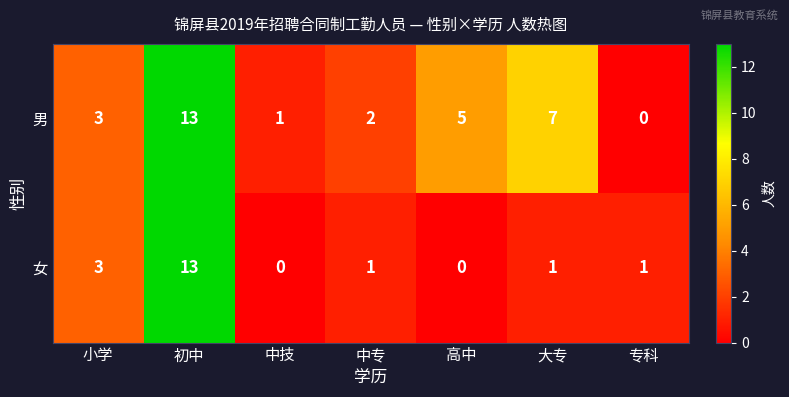

List the series in order of their overall mean, highest first.

男, 女